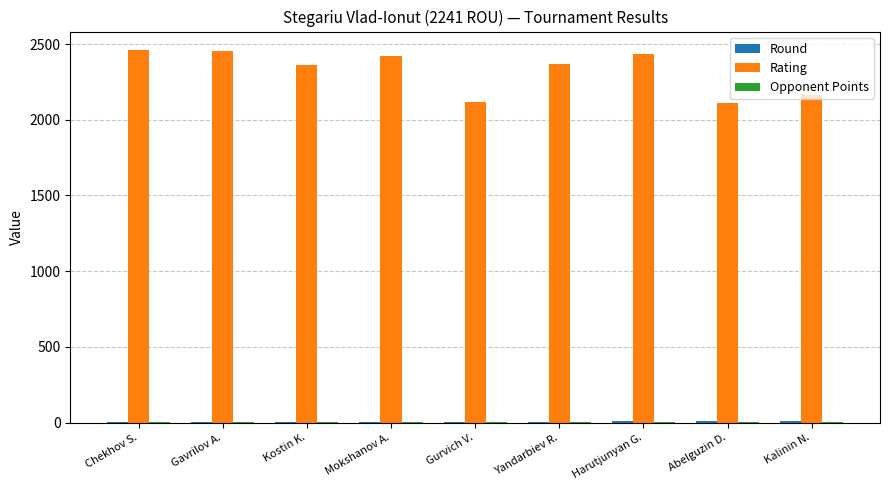

The value of Rating at Gavrilov A. is 2456.0. True or false?

True